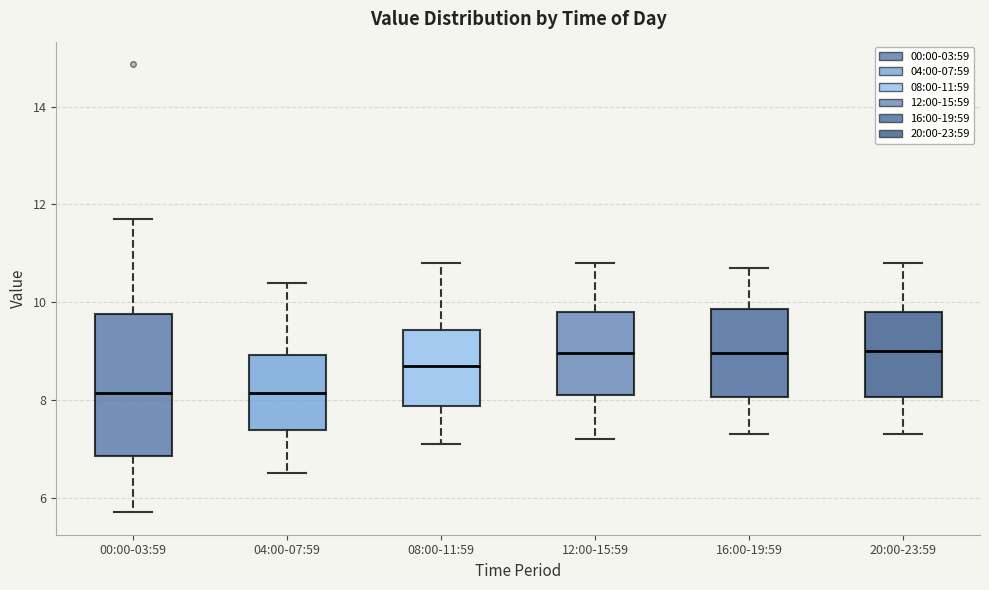

Reading left to right, transcribe this box plot: for each box, give where its median line is, the range the box spans, and where its two whiskers end, as read against the y-axis. The values are not printed on the chart, so give them approximately, as read against the axis.

00:00-03:59: median 8.2, box 6.8 to 9.8, whiskers 5.8 to 11.8
04:00-07:59: median 8.2, box 7.4 to 9.0, whiskers 6.6 to 10.4
08:00-11:59: median 8.8, box 7.8 to 9.4, whiskers 7.2 to 10.8
12:00-15:59: median 9.0, box 8.2 to 9.8, whiskers 7.2 to 10.8
16:00-19:59: median 9.0, box 8.0 to 9.8, whiskers 7.4 to 10.8
20:00-23:59: median 9.0, box 8.0 to 9.8, whiskers 7.4 to 10.8